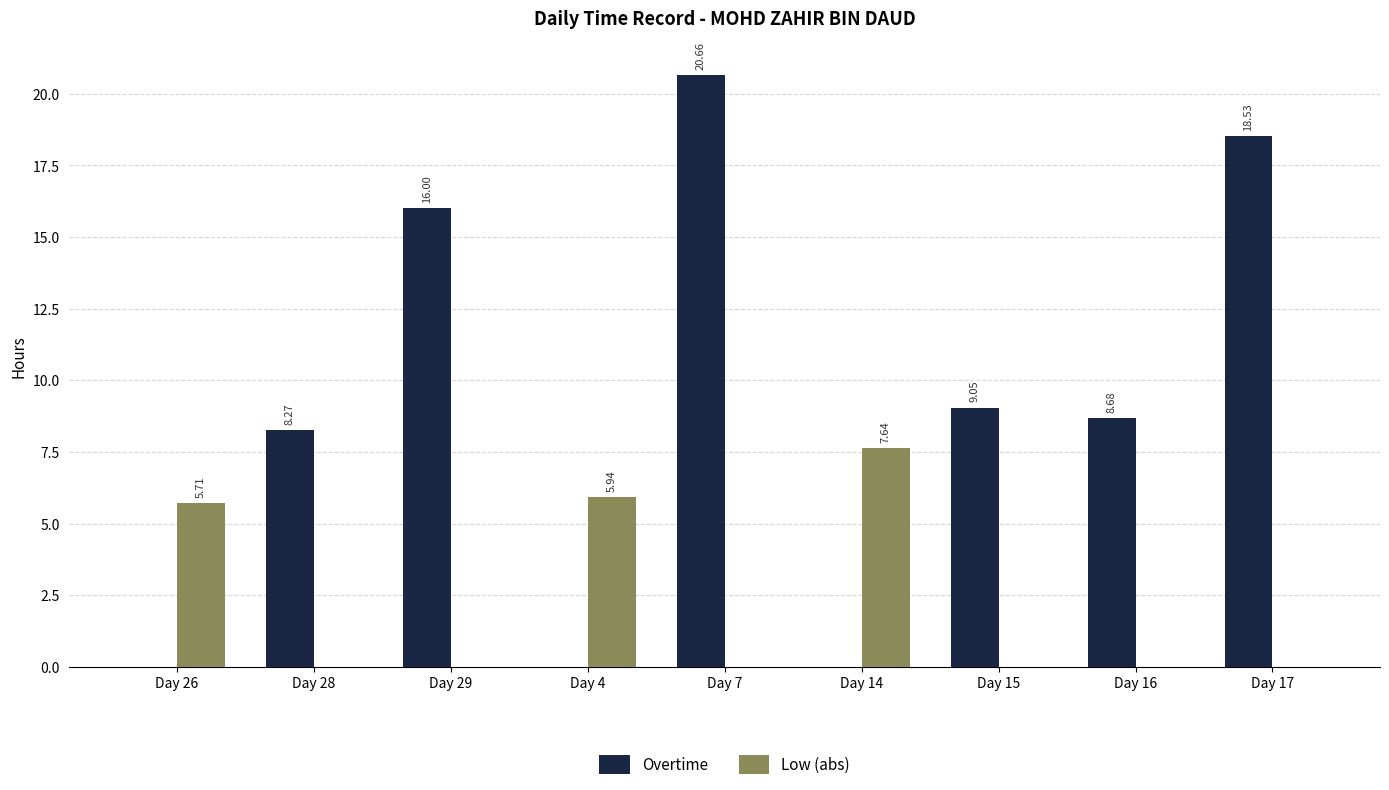

What is the total value across all series at Day 7?

20.7